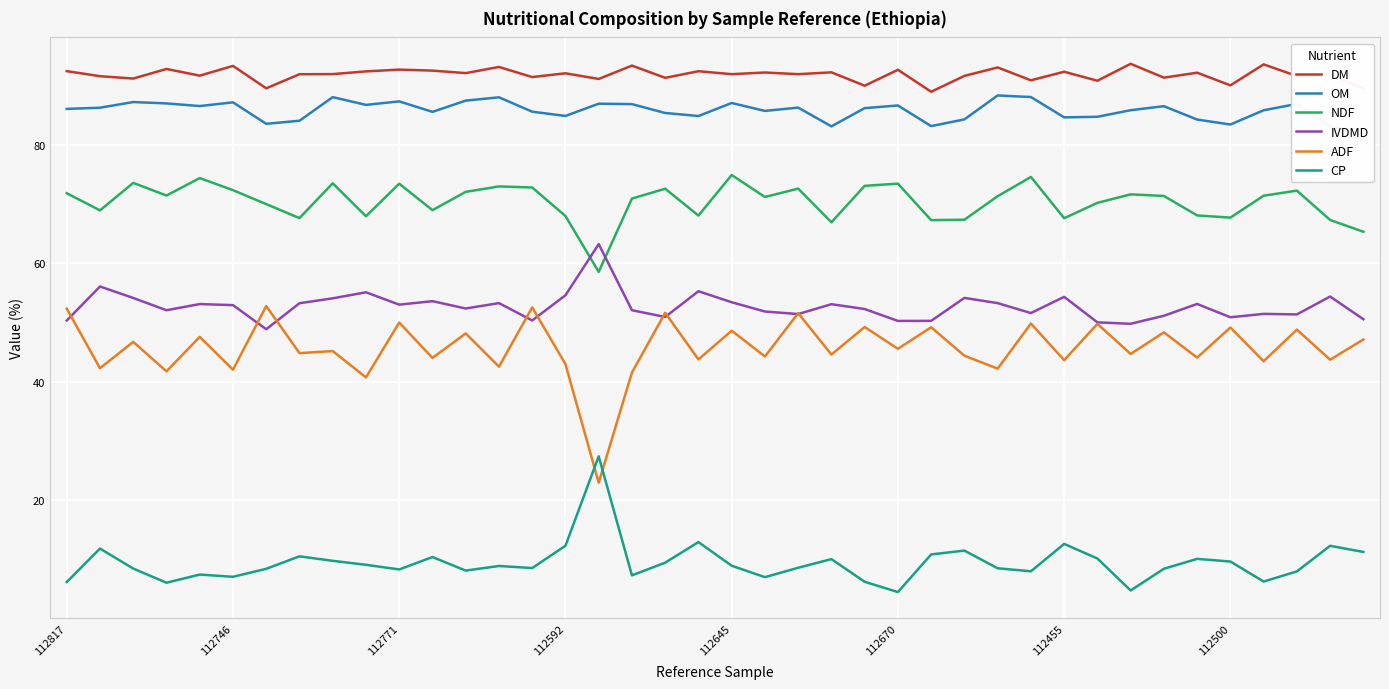

Which series has the largest total across all categories?

DM